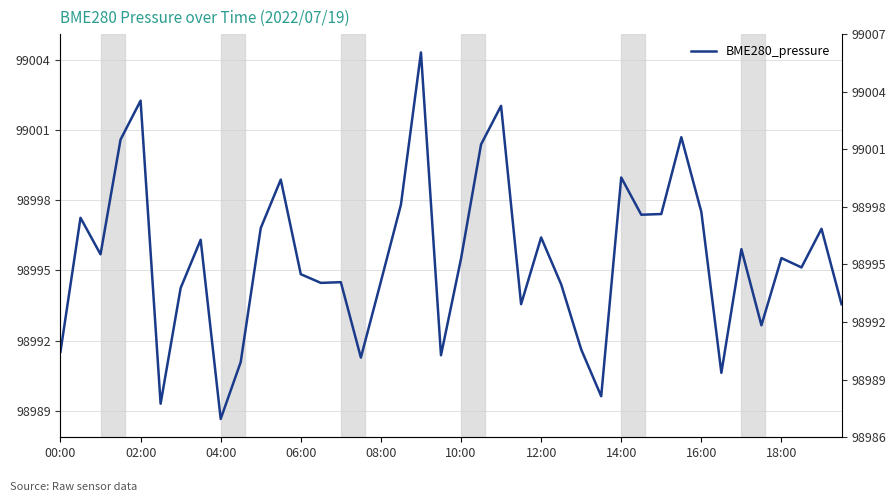

Is it true that the value at 17 is 166597.7?

False